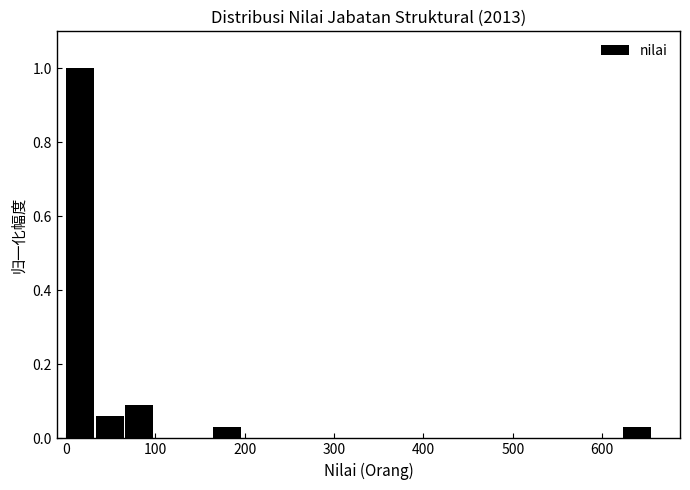

Read against the x-axis, roughly where is the centre of the tallest bar?

20